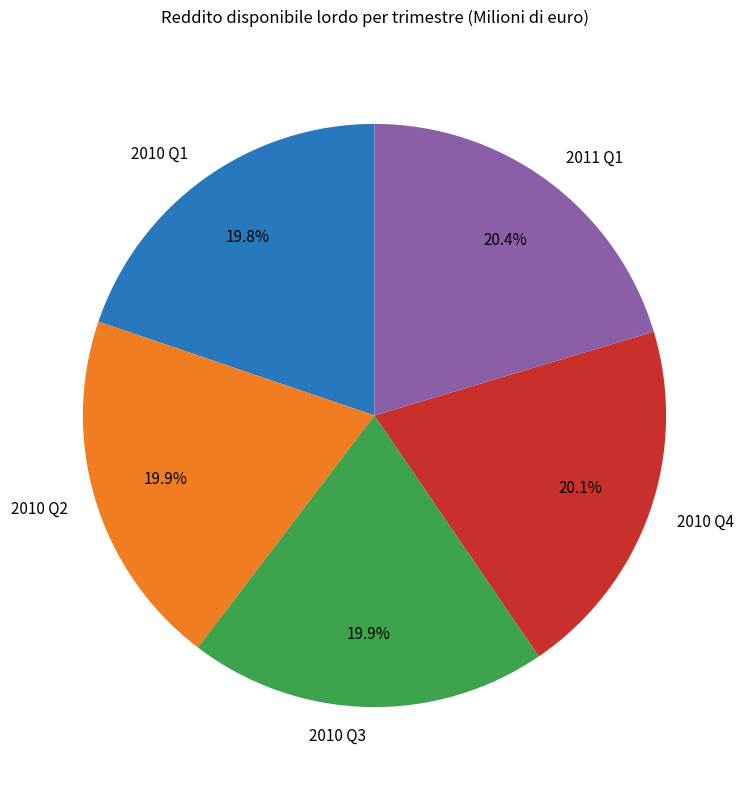

What percentage do 2010 Q1 and 2010 Q3 together represent?

39.7%